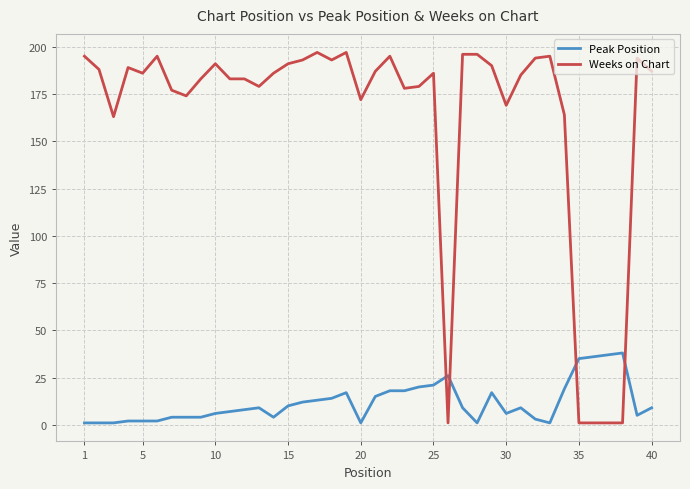

What is the sum of all Weeks on Chart values?

6515